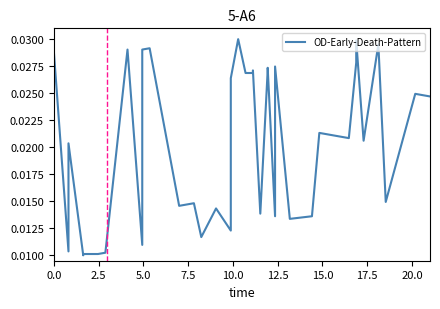

The chart shows a value of 0.0 at 19. True or false?

False